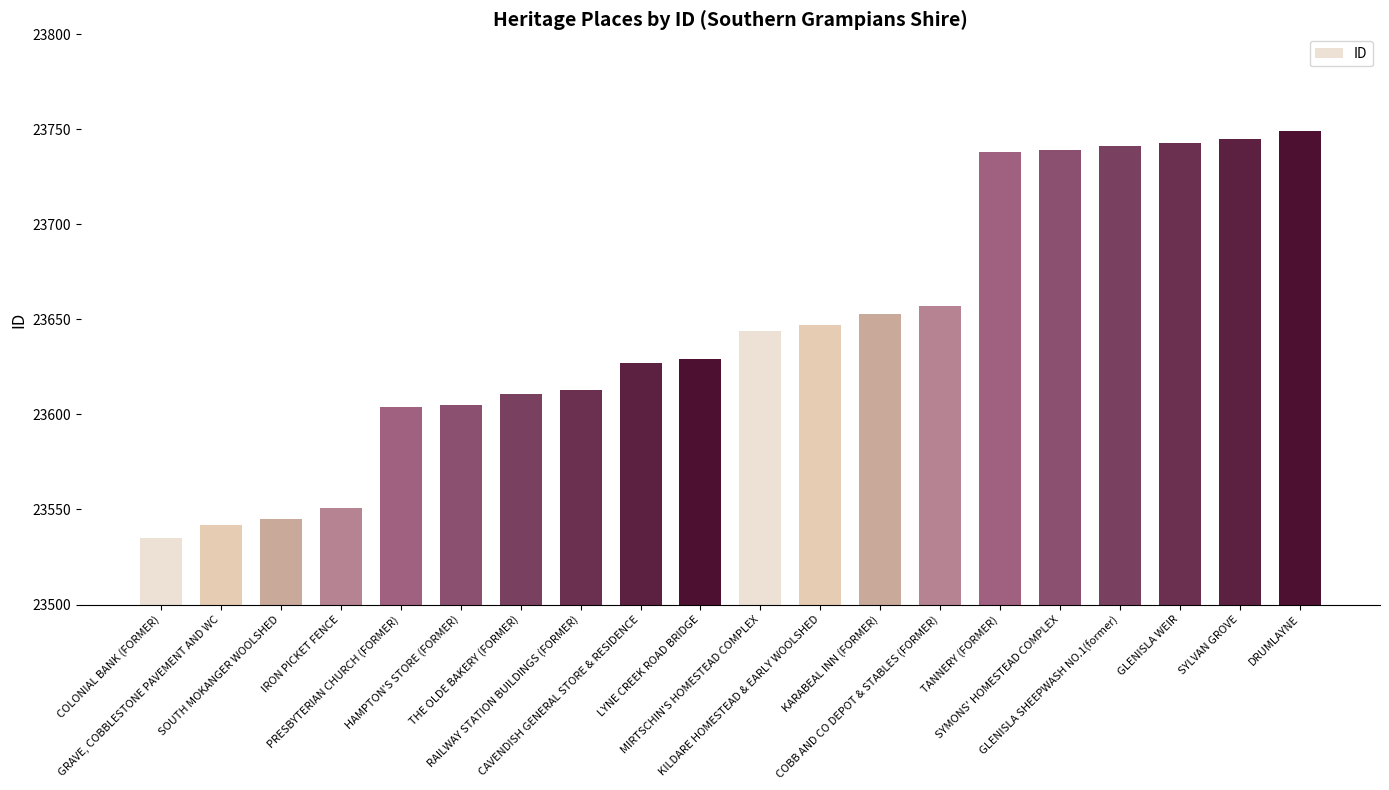

What is the greatest value displayed?

23749